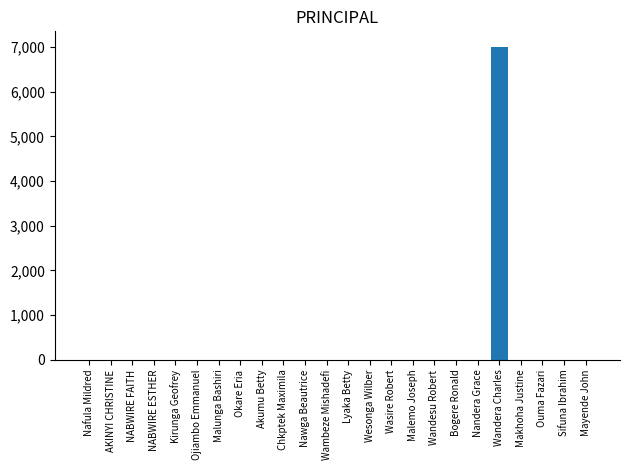

Reading left to right, what are all the values shown in this chart?

0	0	0	0	0	0	0	0	0	0	0	0	0	0	0	0	0	0	0	7000	0	0	0	0